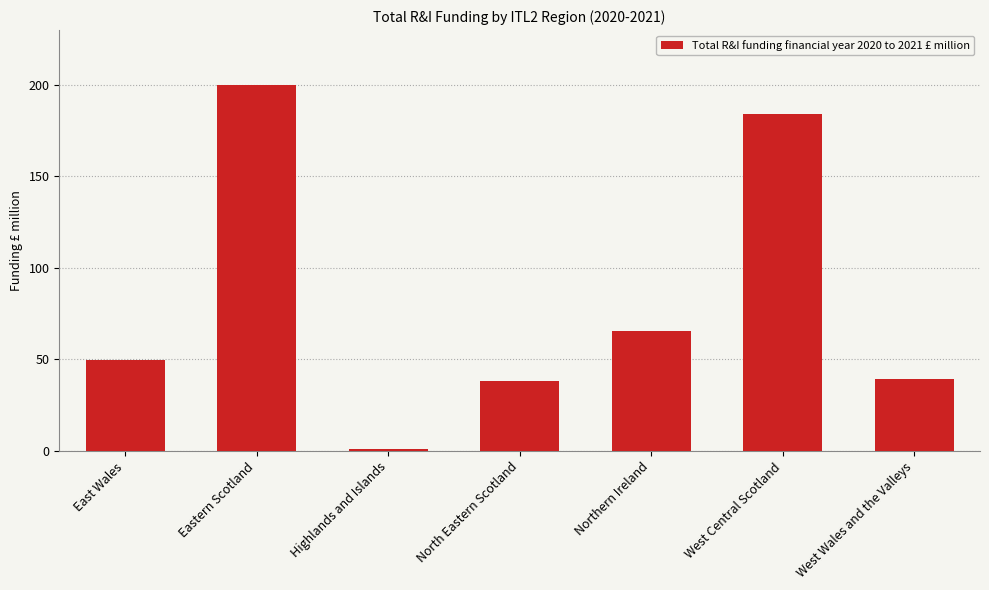

How many bars are there in total?

7